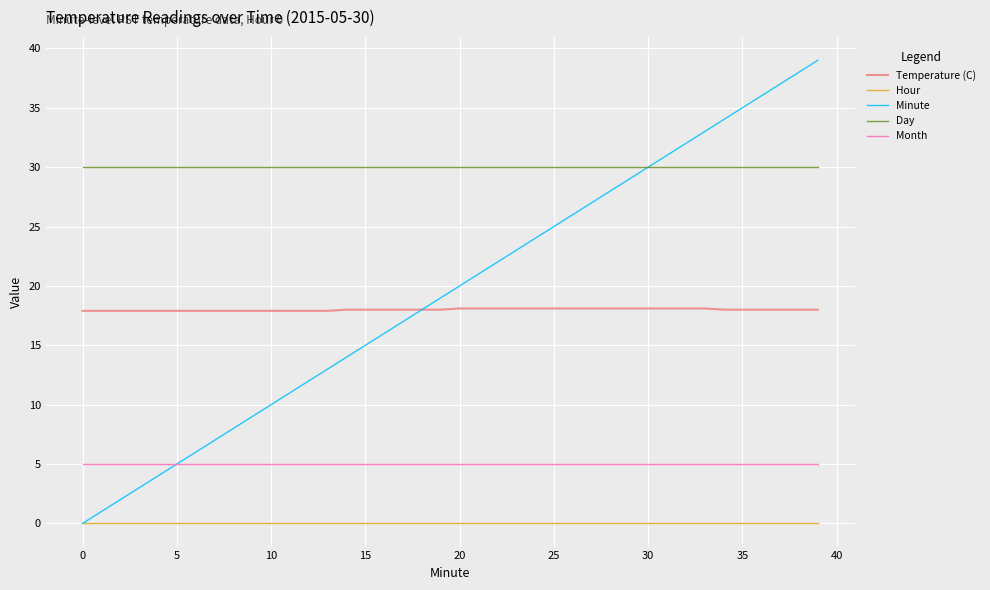

Does the chart have visible grid lines?

Yes